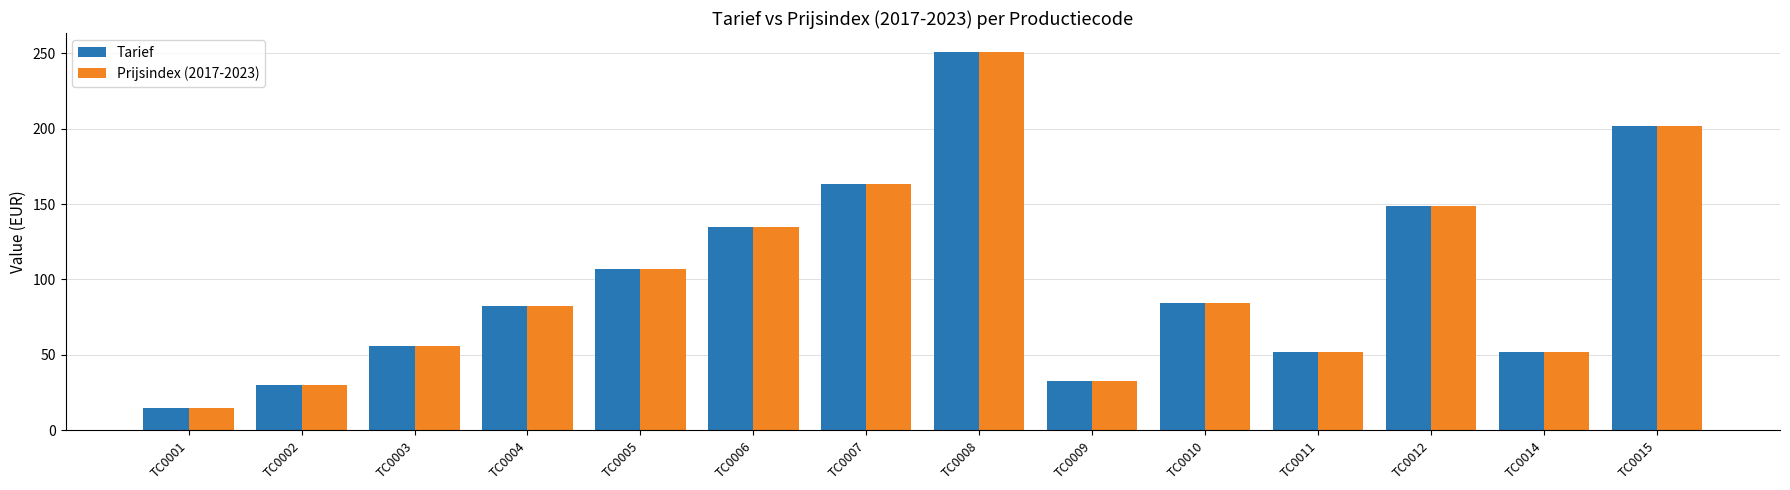

What is the difference between the maximum and minimum values in the Prijsindex (2017-2023) series?

235.9